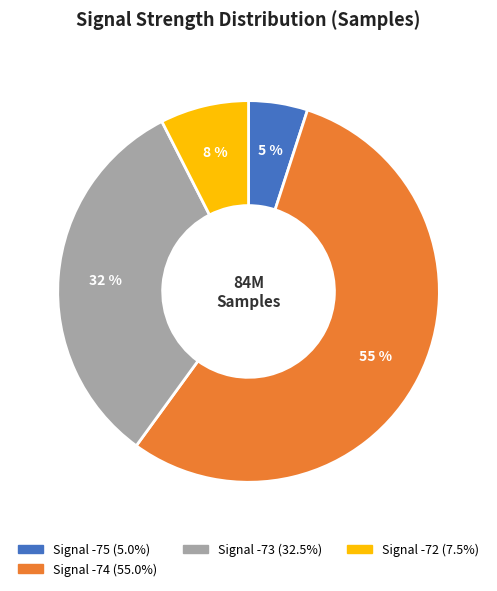

Is there any slice that represents more than half of the pie?

Yes